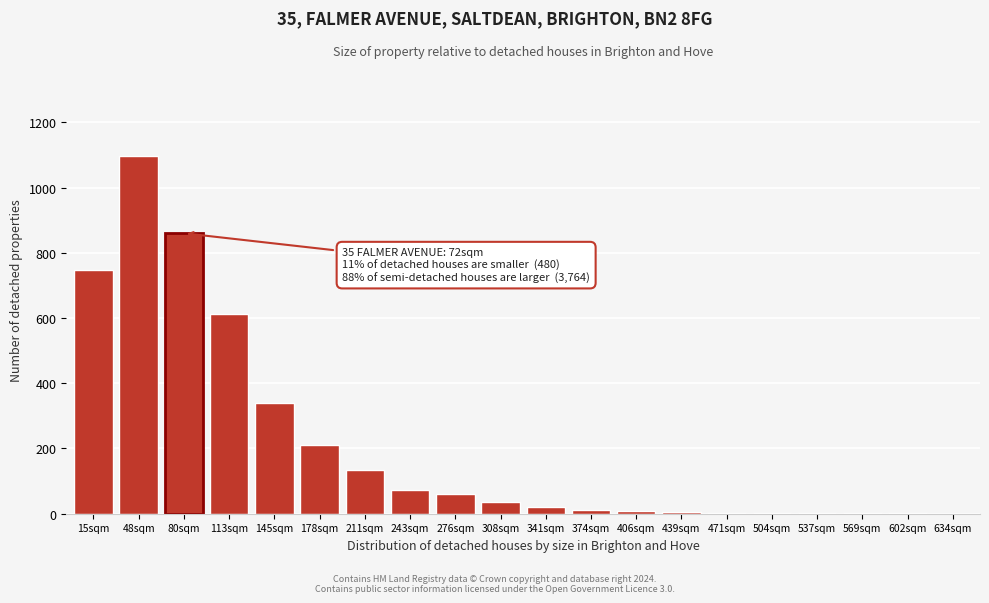

Is it true that the value at 211sqm is 135?

True